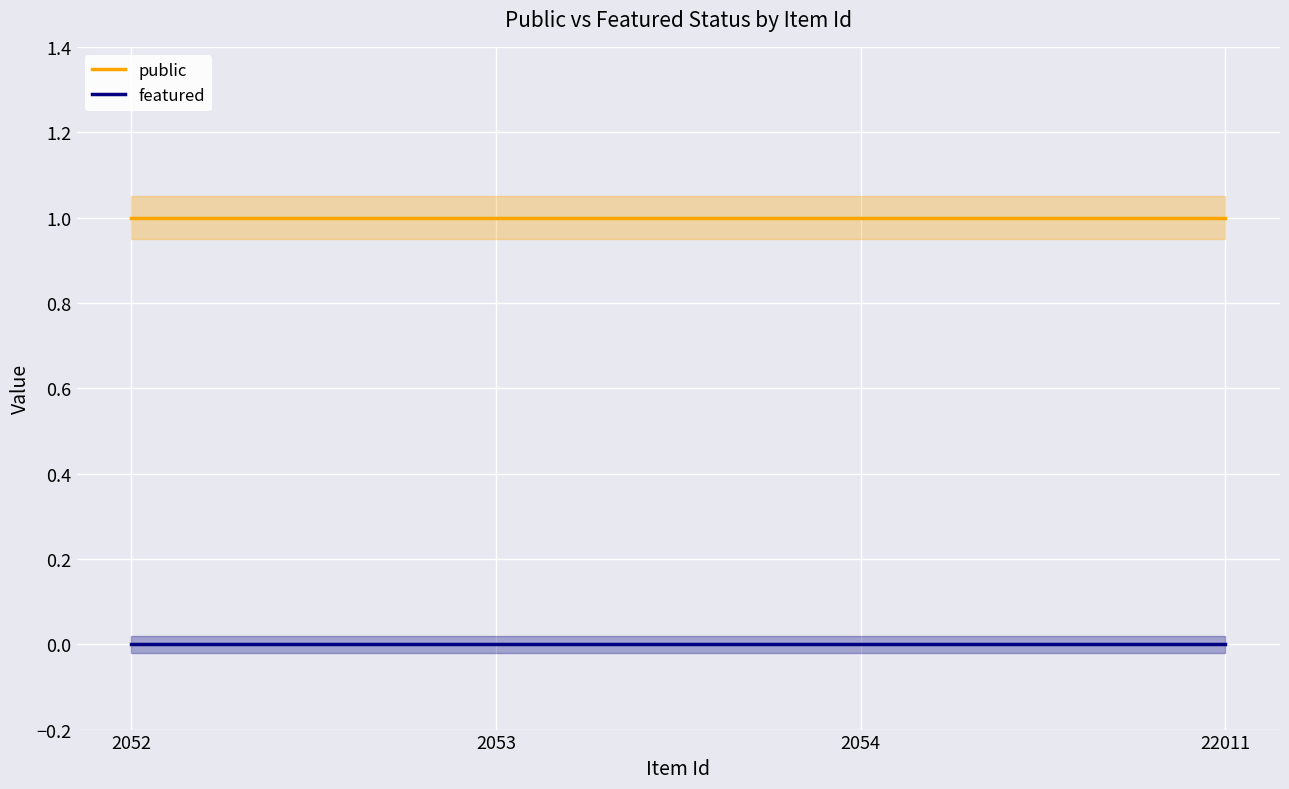

Reading right to left, extract all data points from this chart.

public: 1	1	1	1
featured: 0	0	0	0